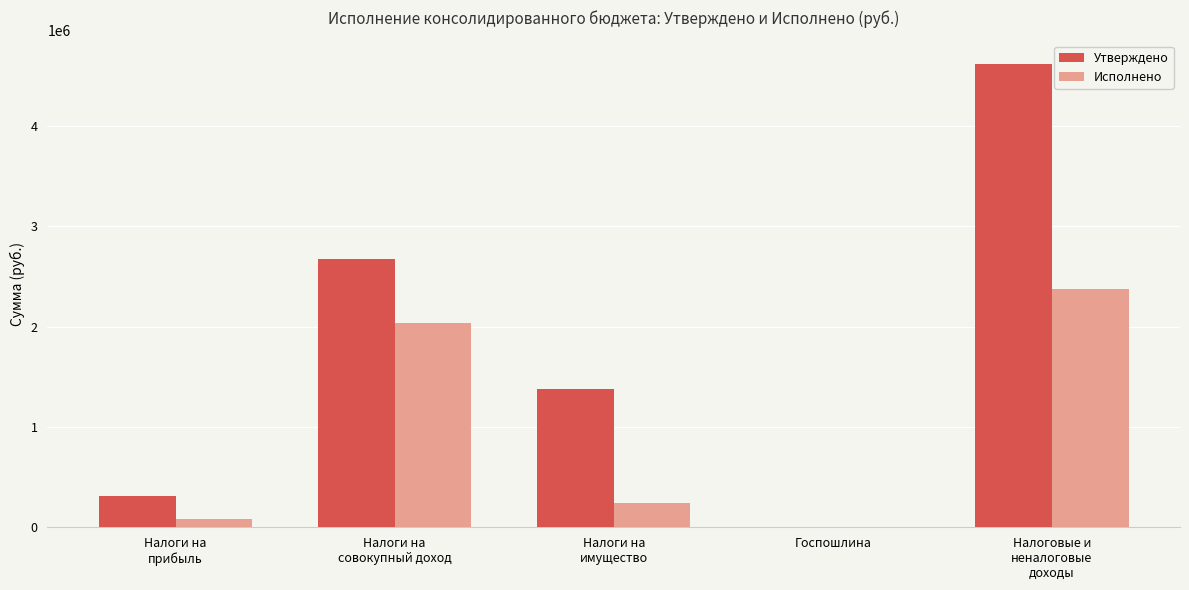

At which label does Исполнено first exceed 244181?

Налоги на
совокупный доход